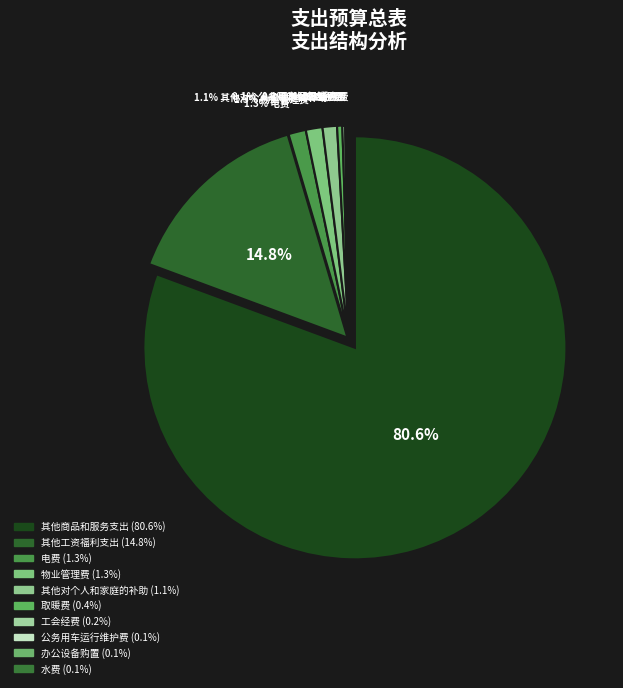

Which category has the biggest portion of the pie?

其他商品和服务支出